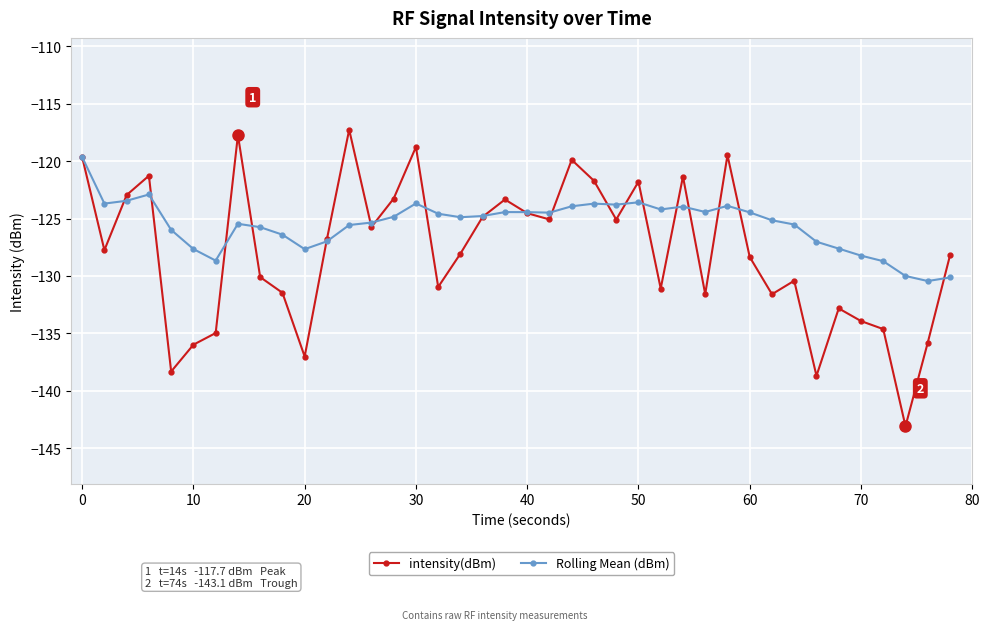

Which series has the largest total across all categories?

Rolling Mean (dBm)